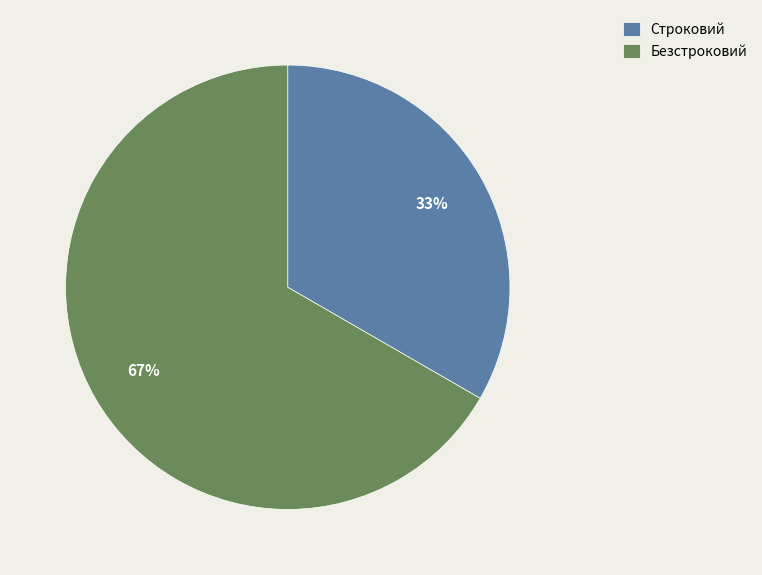

To the nearest percent, what is the combined percentage of Безстроковий and Строковий?

100%